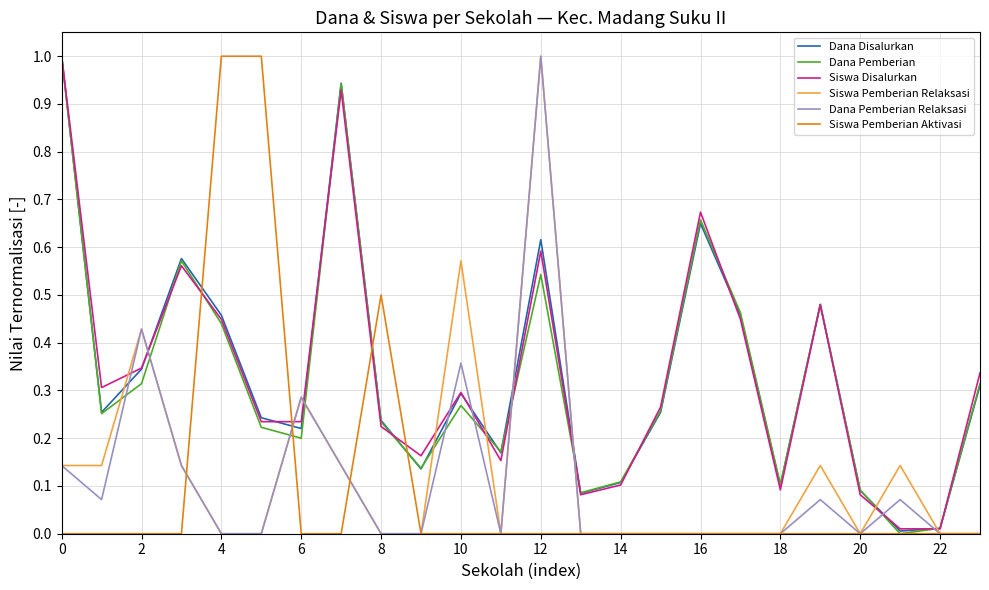

True or false: Dana Disalurkan and Siswa Pemberian Relaksasi cross at least once.

True